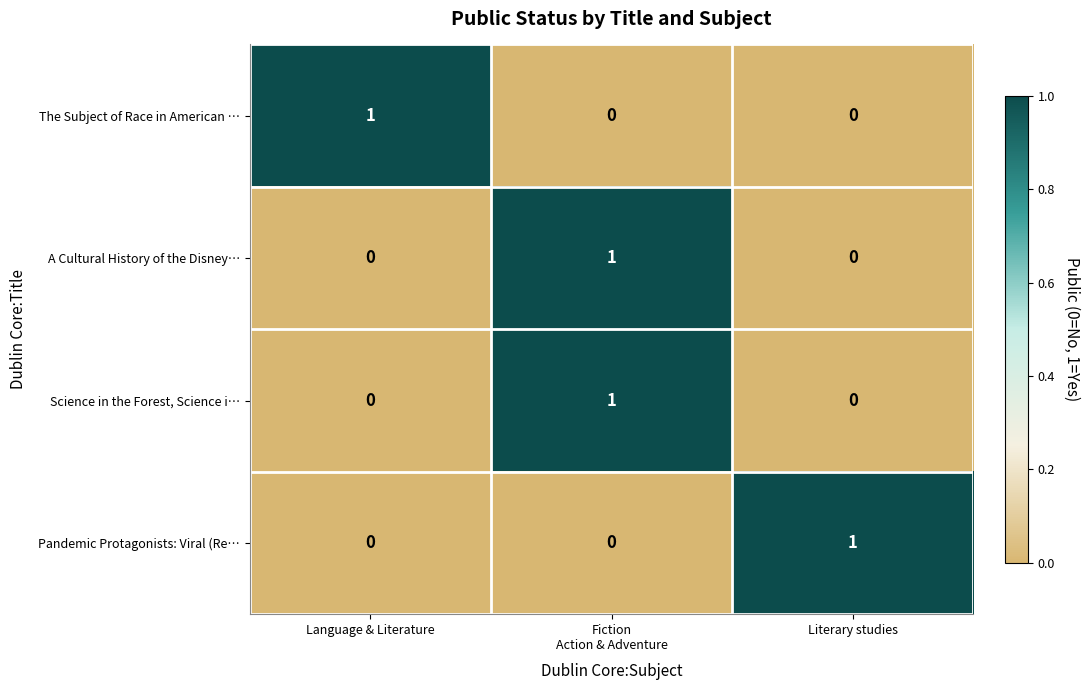

At how many categories does at least one series exceed 0?

3